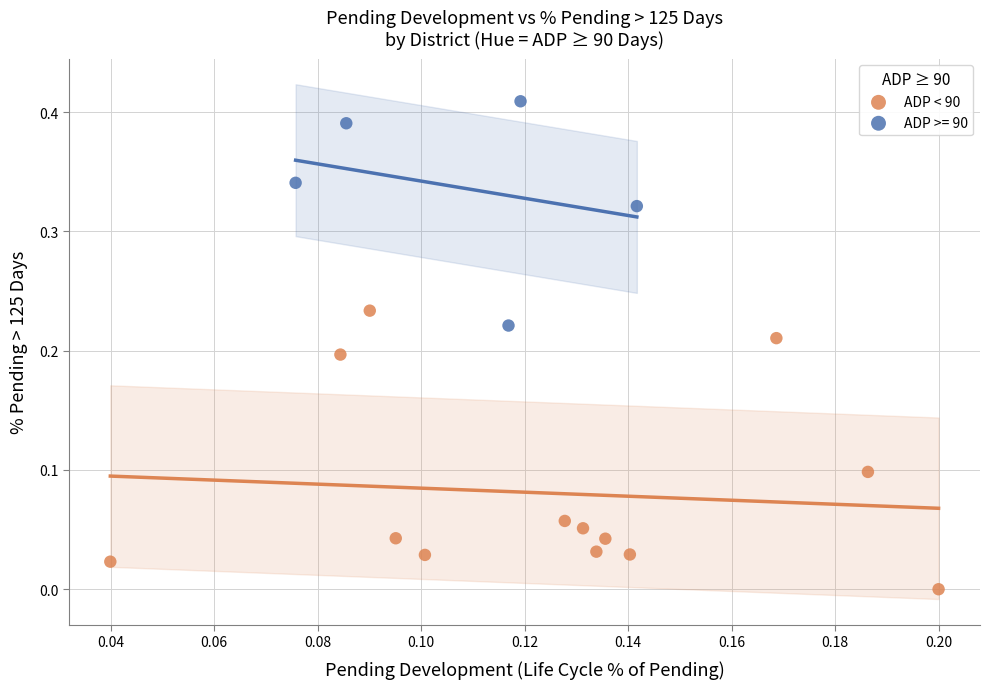

Which series contains the lowest Y value?

ADP < 90